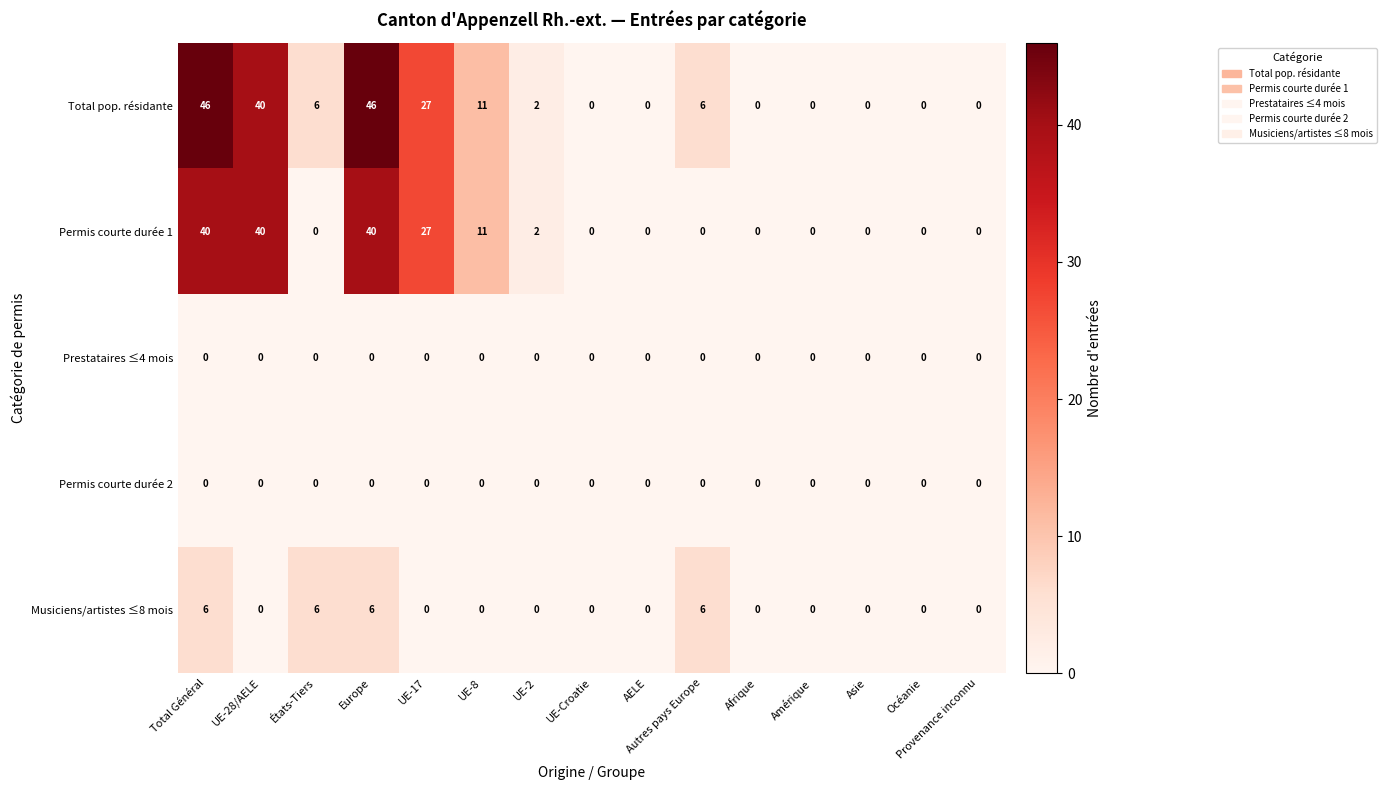

The value of Musiciens/artistes ≤8 mois at Total Général is 9. True or false?

False